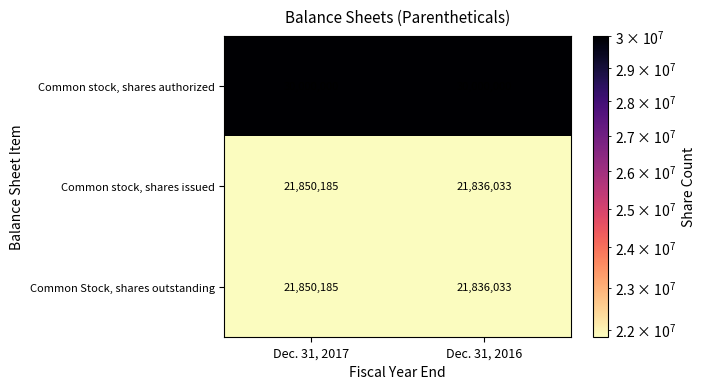

At how many categories does at least one series exceed 24543937?

2